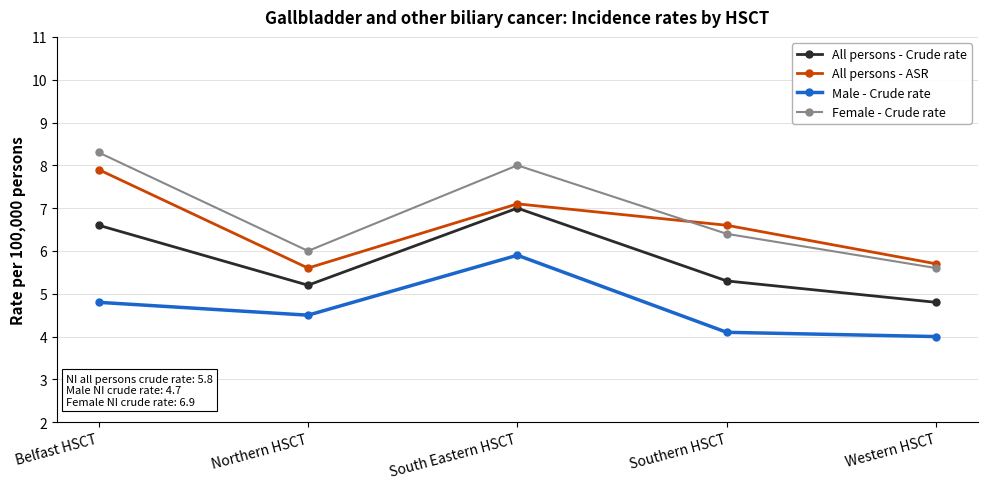

Which label corresponds to the smallest value in the chart?

Western HSCT